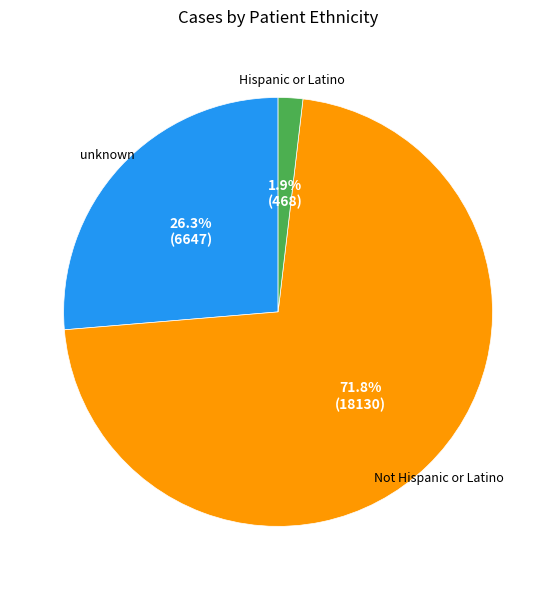

Does any single category account for the majority?

Yes